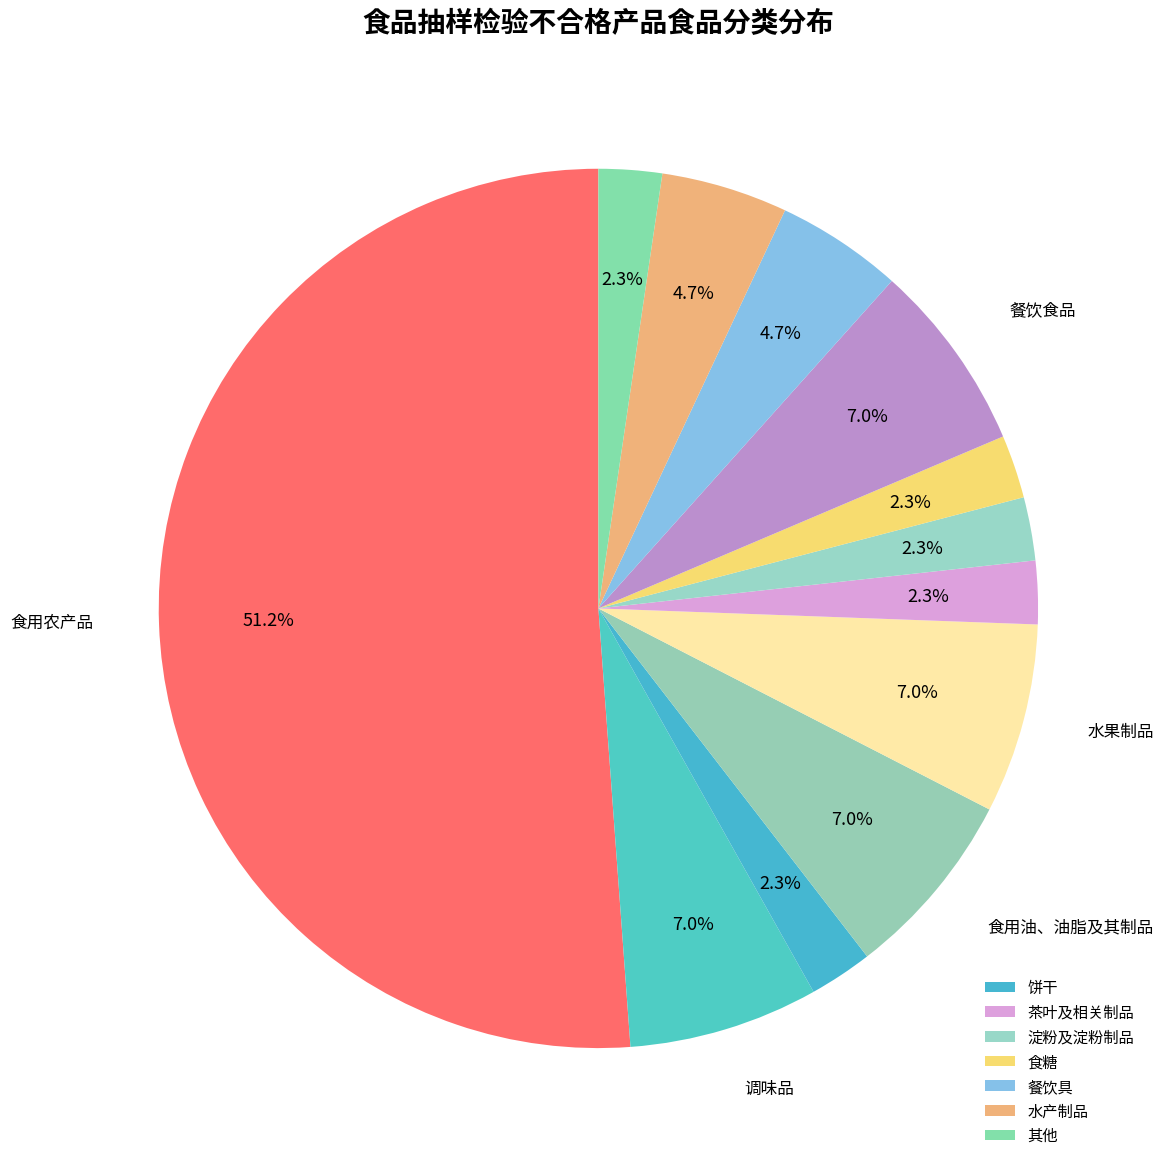

What is the largest slice in the pie chart?

食用农产品